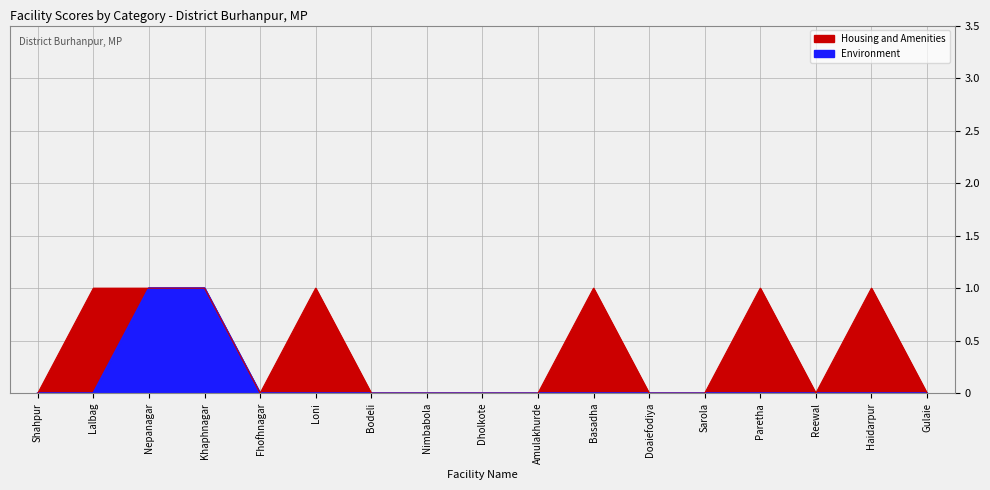

What position from the right is Basadha?

7